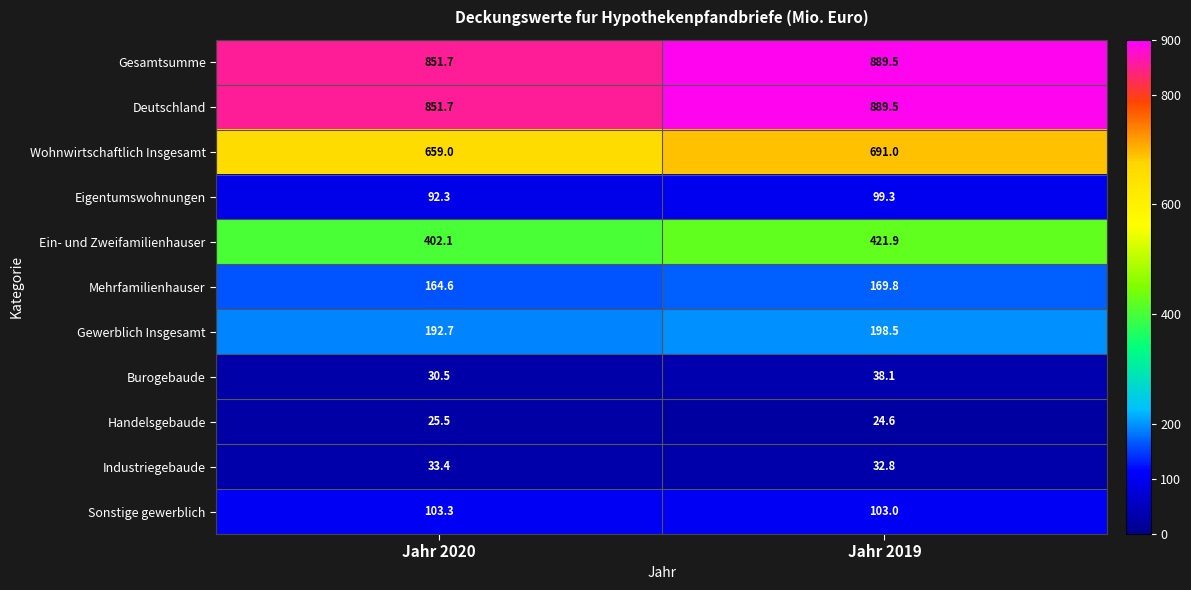

The value of Gesamtsumme at Jahr 2020 is 851.7. True or false?

True